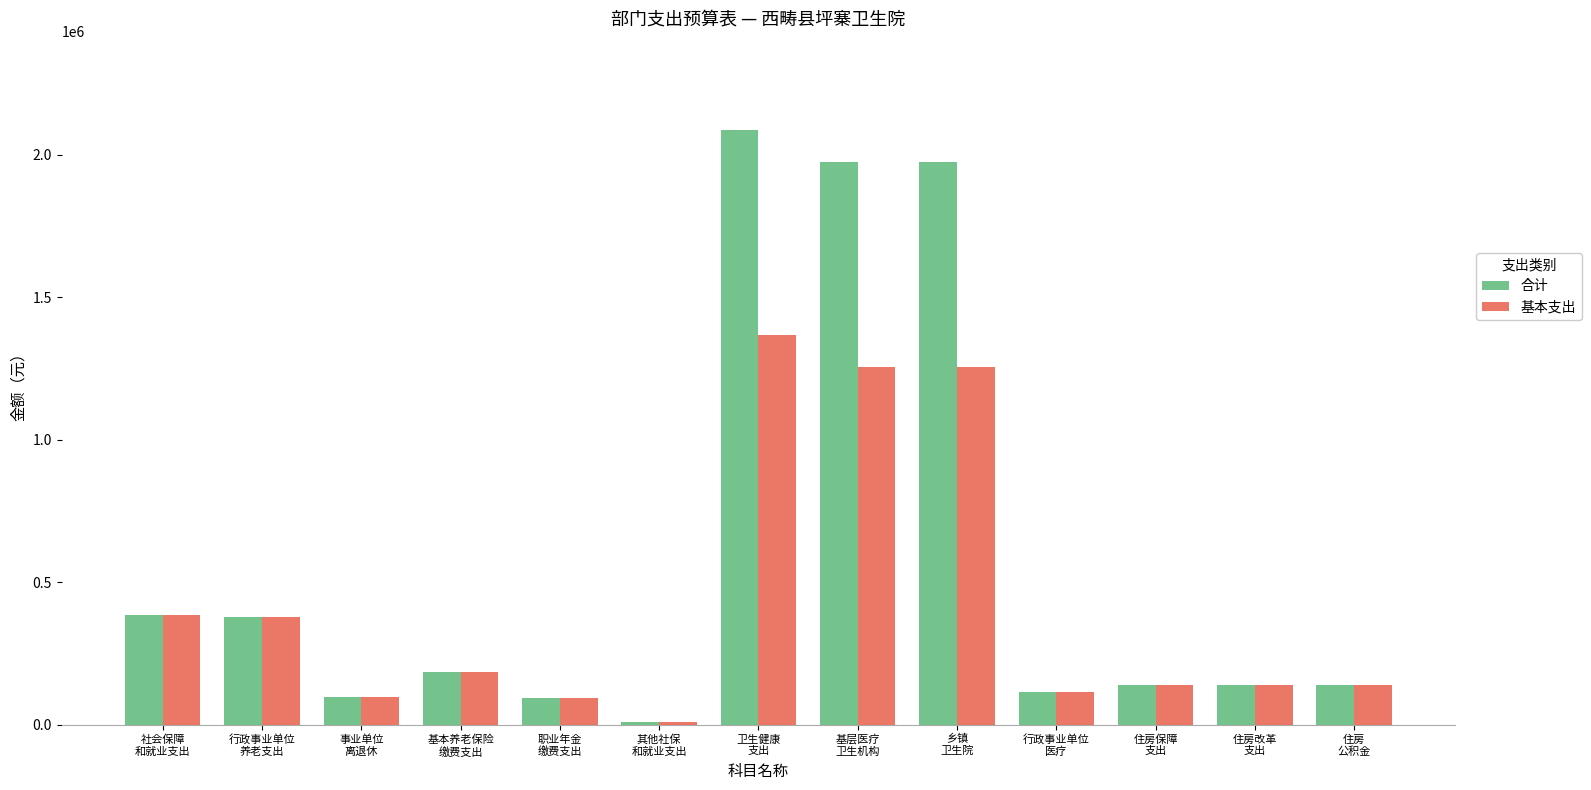

List the series in order of their peak value, lowest first.

基本支出, 合计